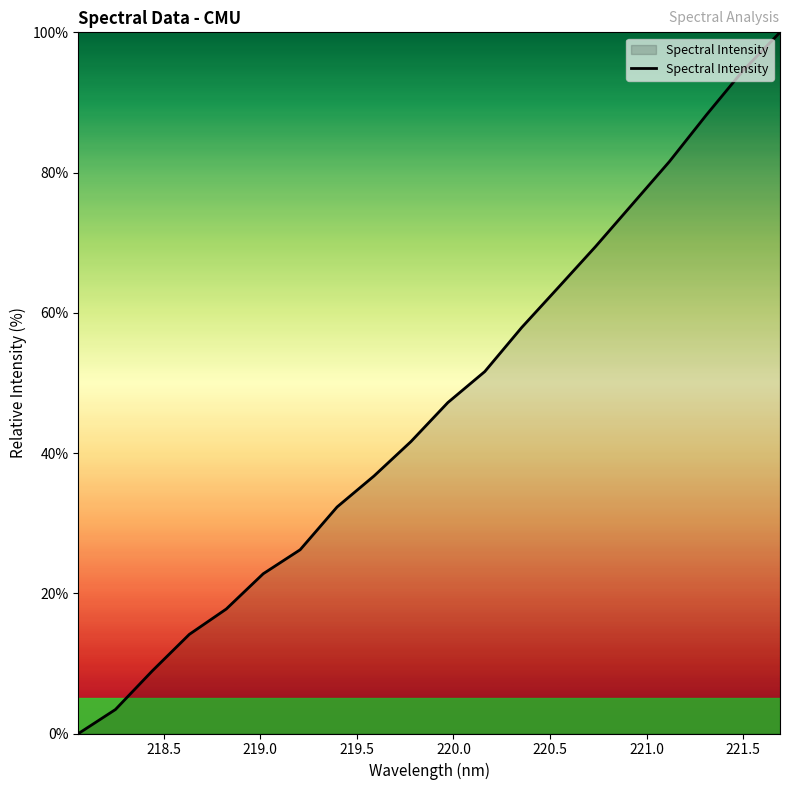

What is the difference between the maximum and minimum values?

100.0